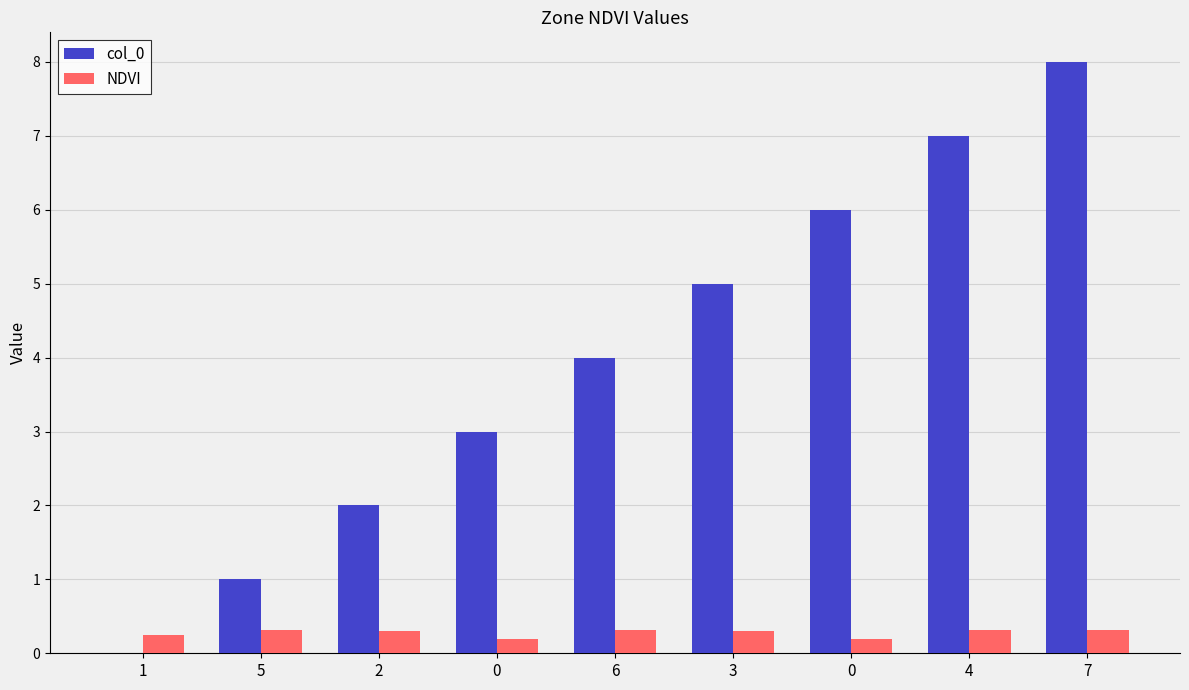

Count the number of data series in this chart.

2